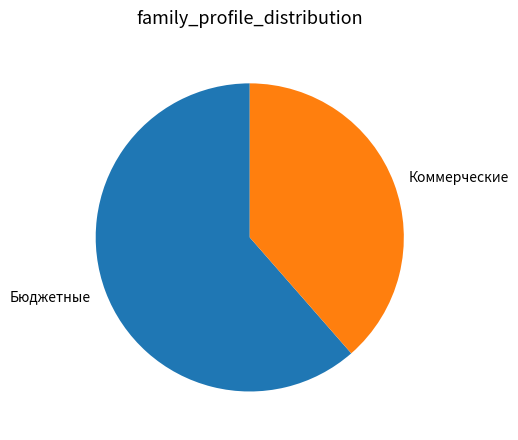

How many segments does this pie chart have?

2